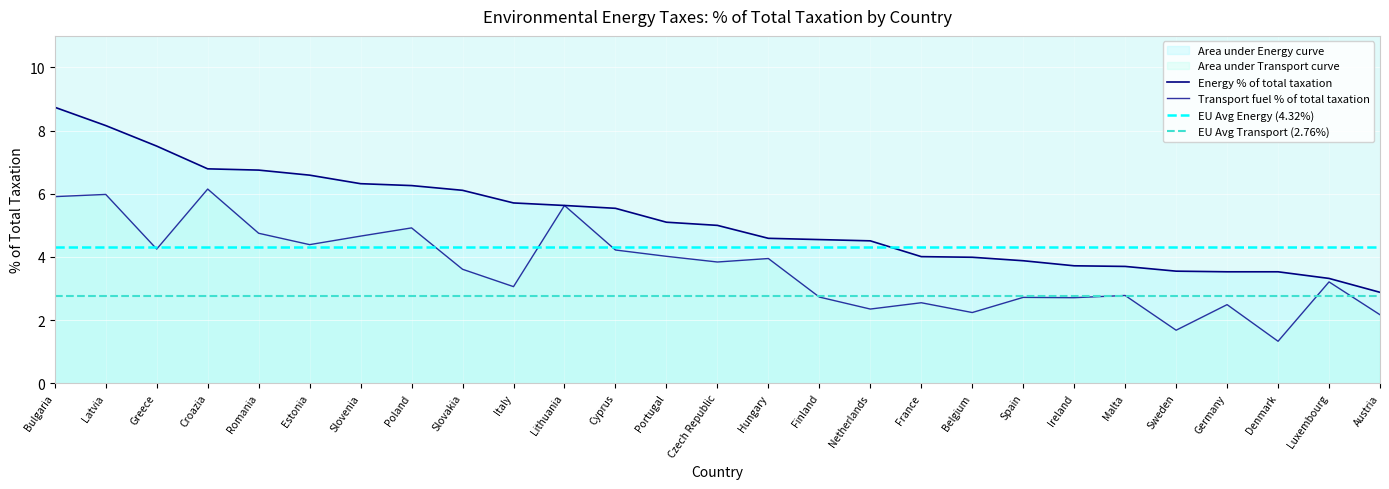

What is the sum of the Transport fuel % of total taxation values at France and Sweden?

4.2